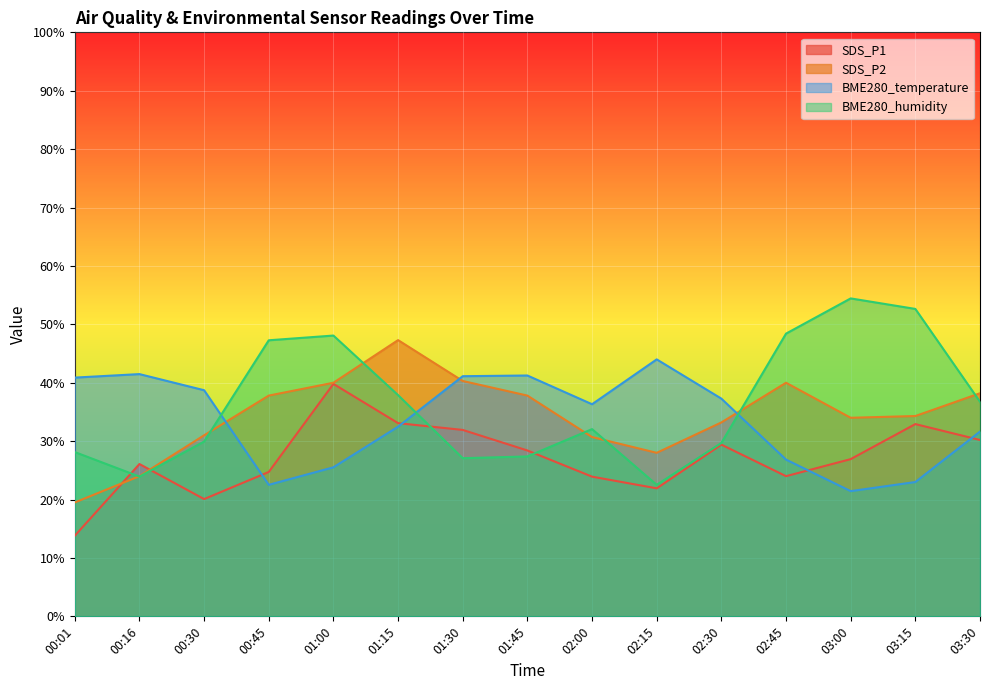

Where is the first local minimum for SDS_P2?

02:15